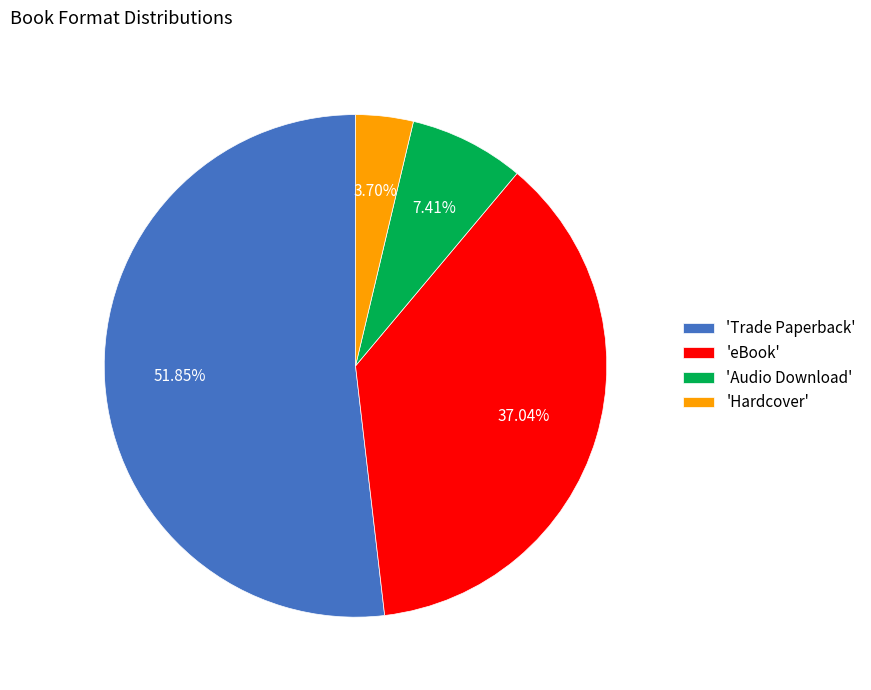

Which has a higher value, 'Audio Download' or 'eBook'?

'eBook'